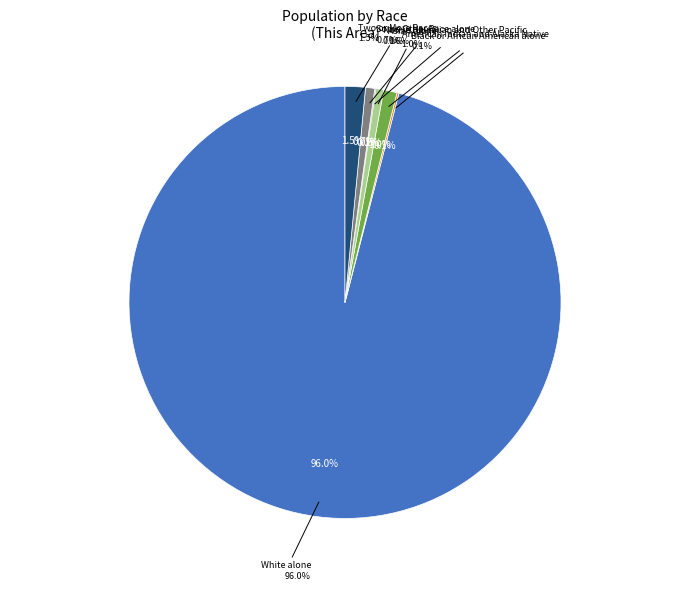

To the nearest percent, what is the combined percentage of Asian alone and White alone?

97%